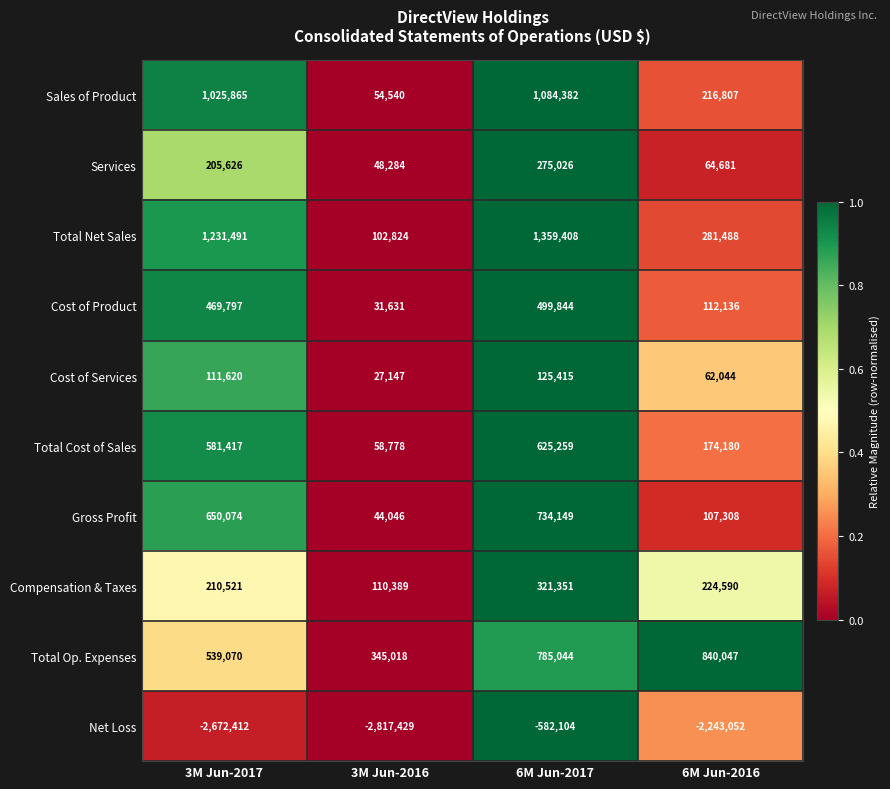

What is the sum of all Total Net Sales values?

2975211